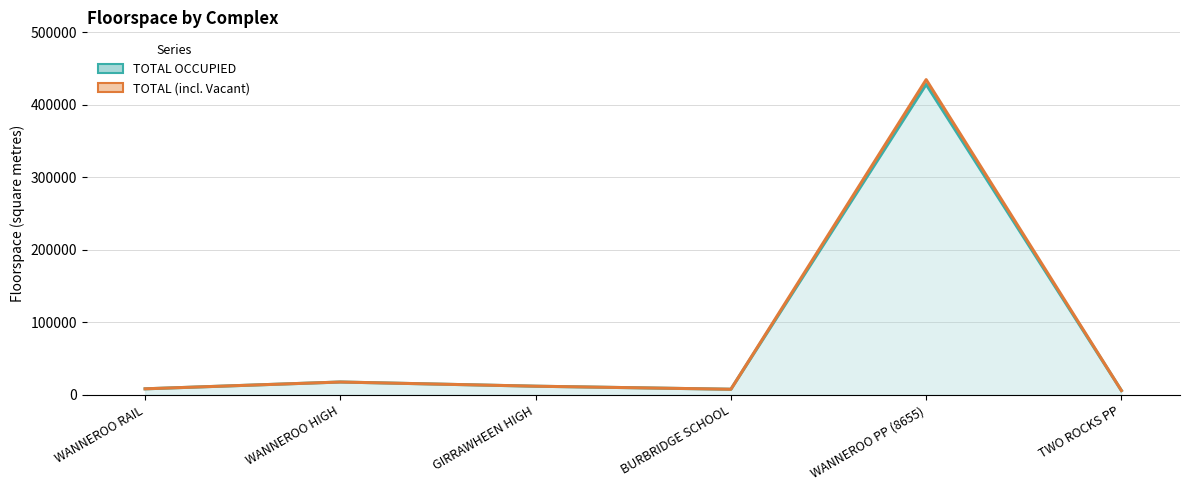

What is the sum of all TOTAL (incl. Vacant) values?

487165